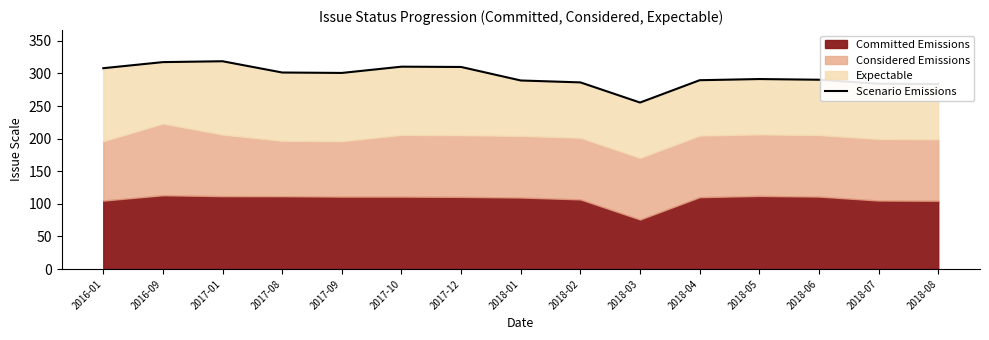

True or false: the data shows 78.1 at 2017-08.

False